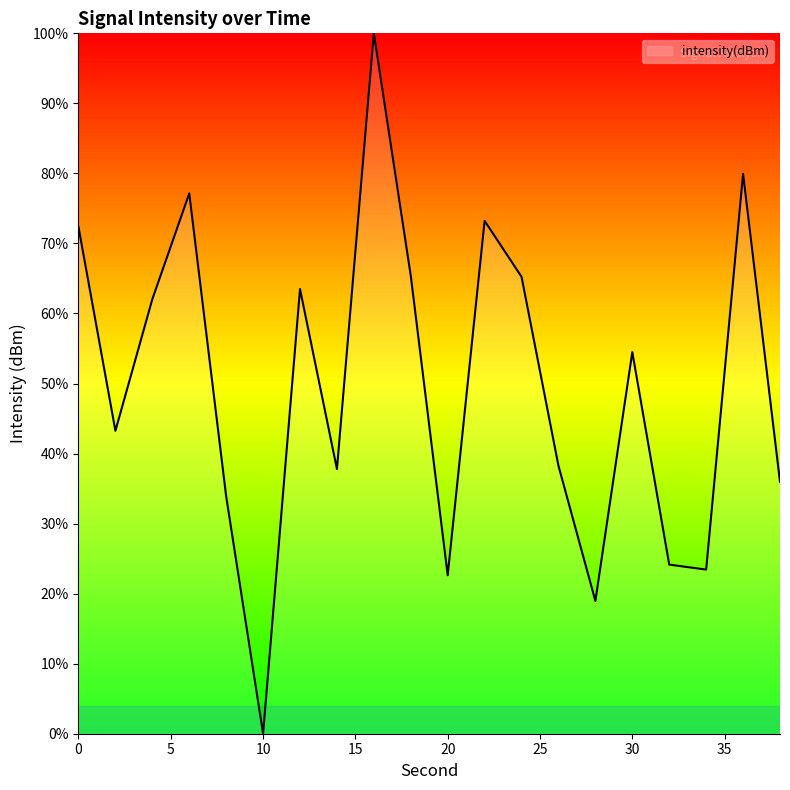

What is the greatest value displayed?

100.0